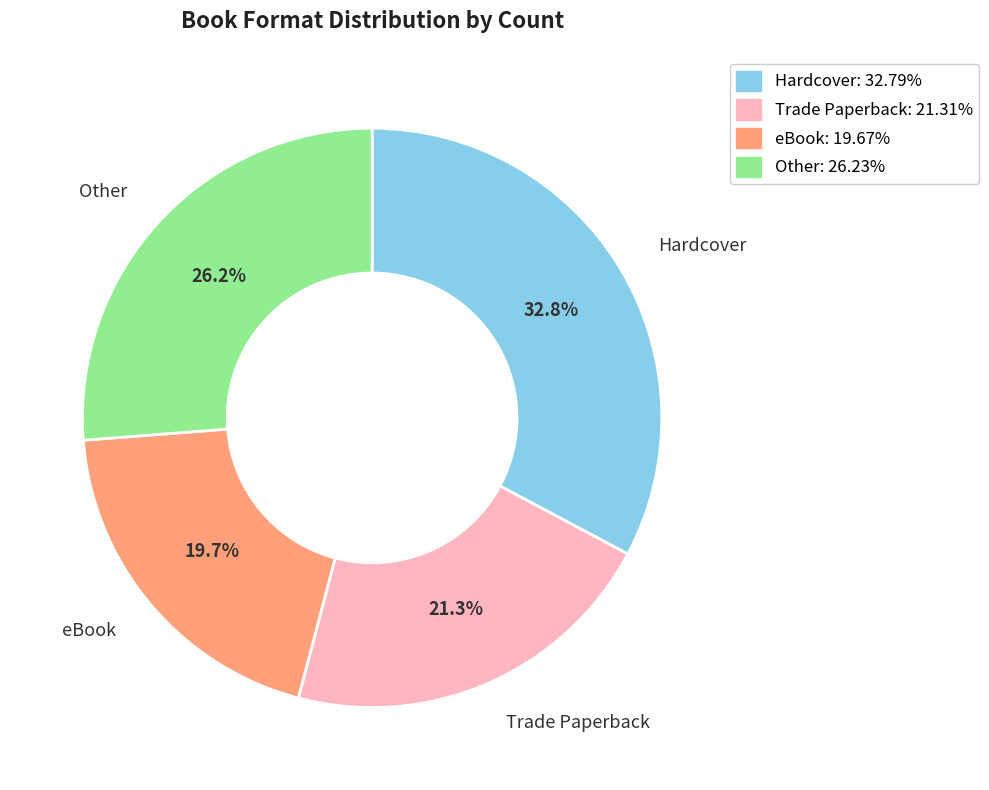

Is there a majority slice in this chart?

No